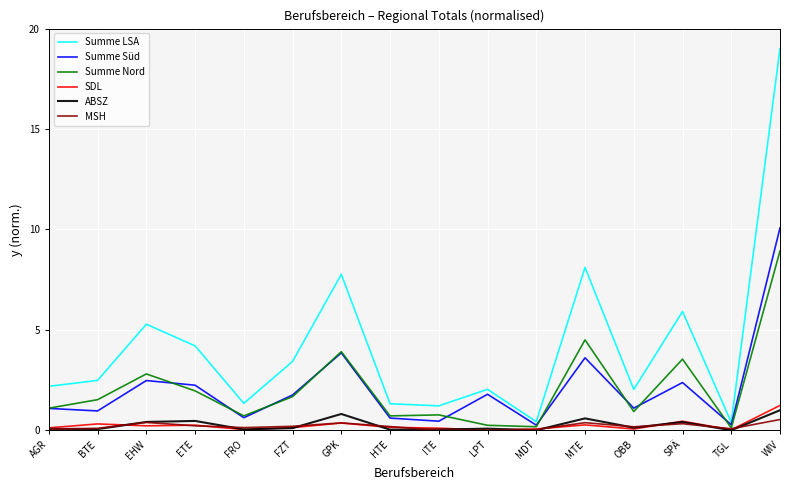

Is it true that Summe Nord equals 3.5 at SPÄ?

True